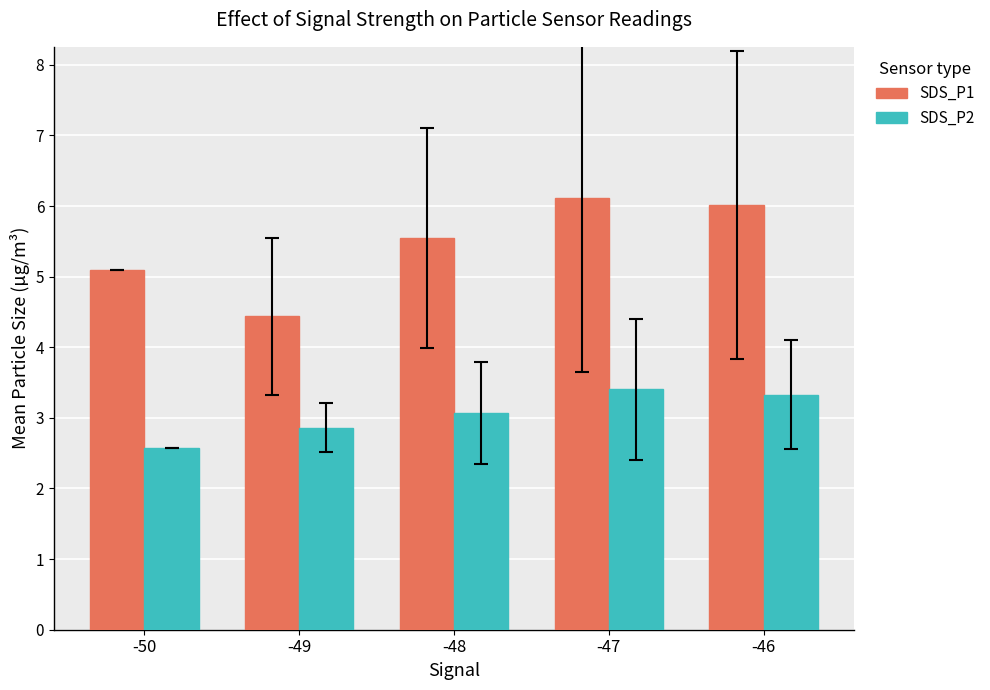

Rank the series by their average value, from highest to lowest.

SDS_P1, SDS_P2